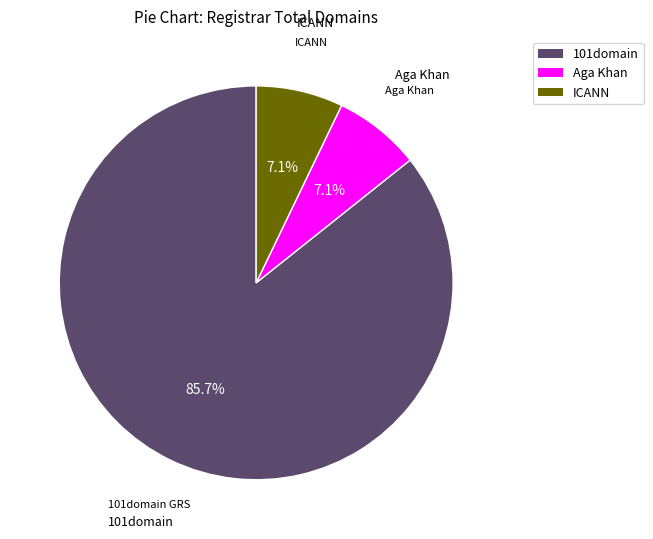

Between ICANN and 101domain, which is larger?

101domain